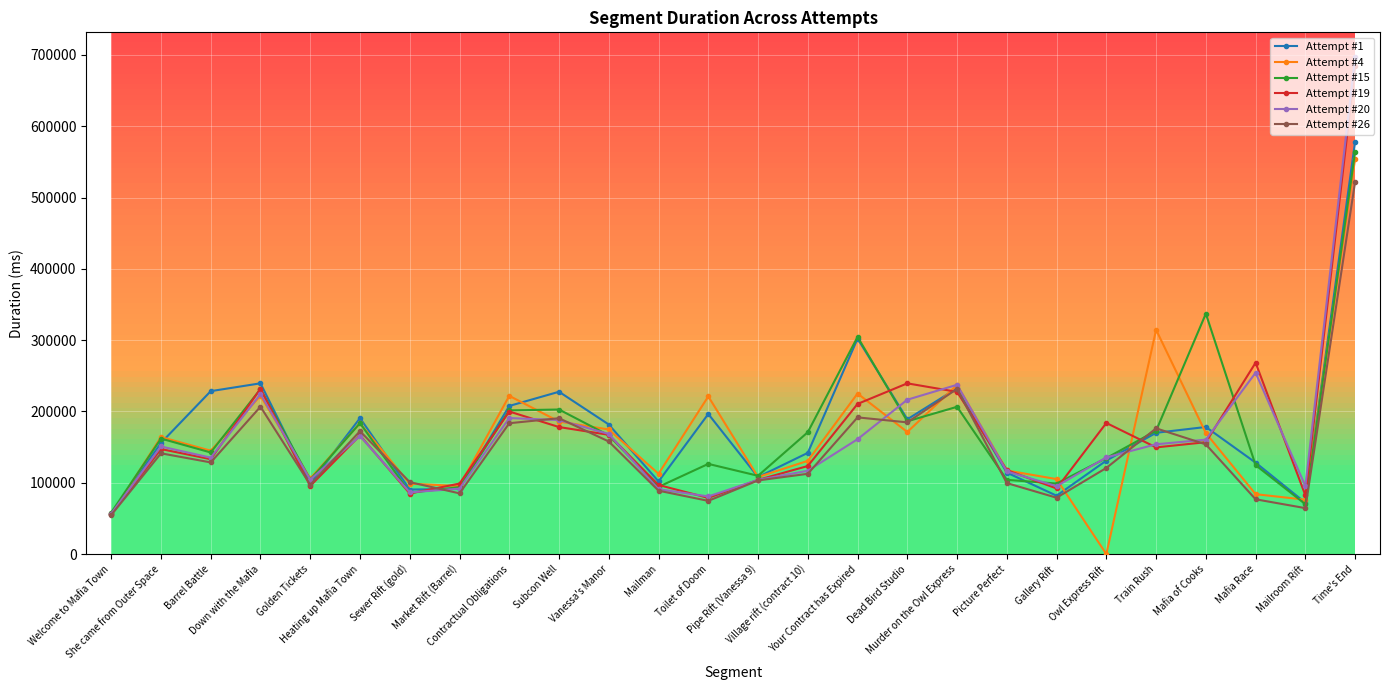

List the series in order of their peak value, highest first.

Attempt #20, Attempt #19, Attempt #1, Attempt #15, Attempt #4, Attempt #26